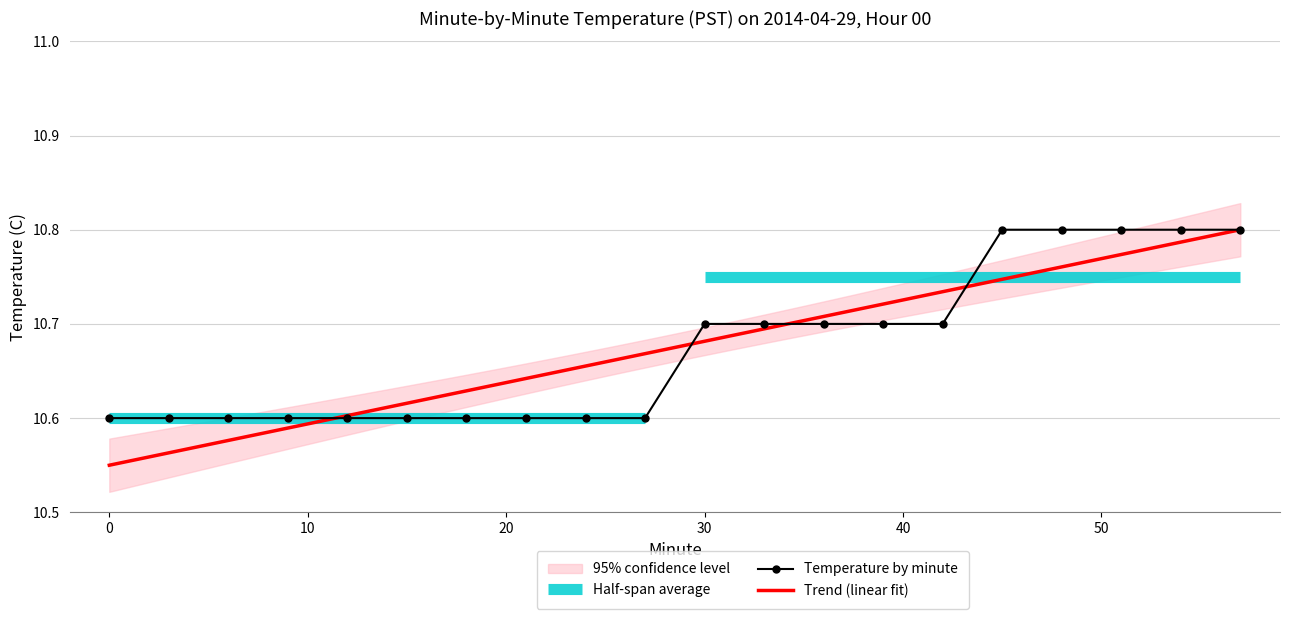

How many values are between 10 and 11?

20